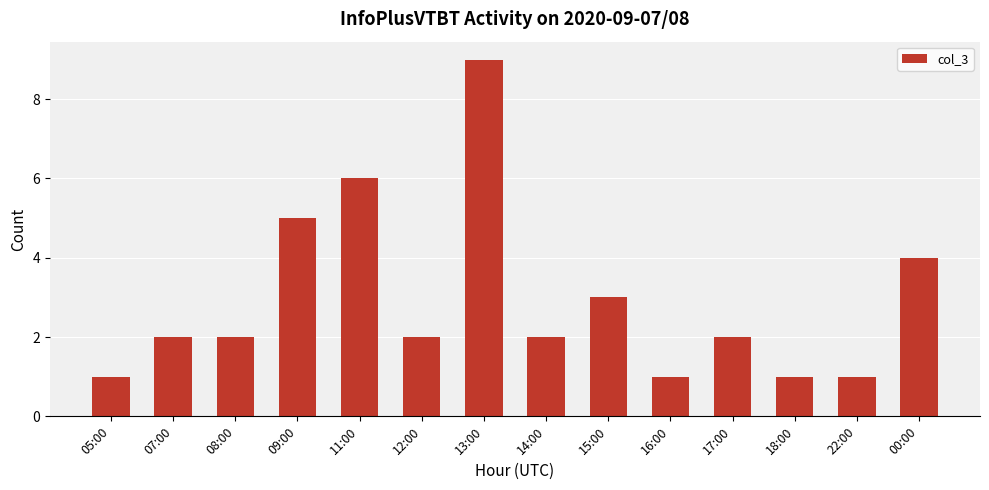

Which has a higher value, 16:00 or 17:00?

17:00